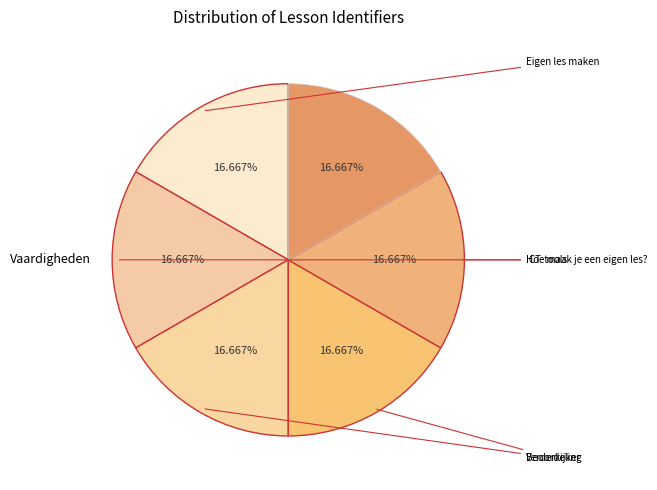

Count the number of slices in the pie.

6